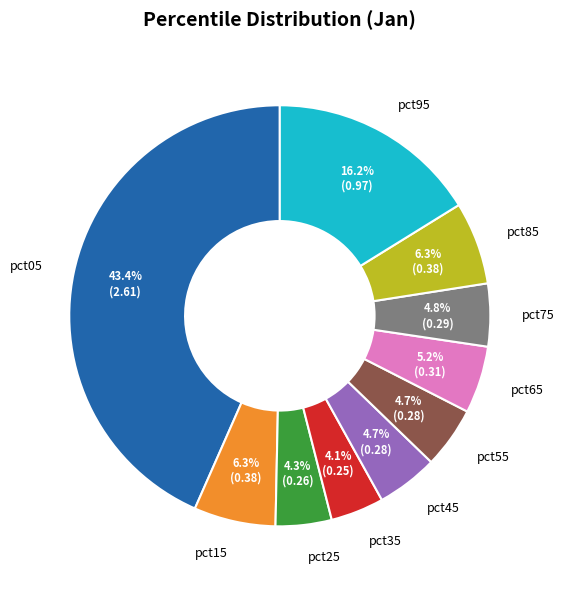

Which has a higher value, pct55 or pct85?

pct85